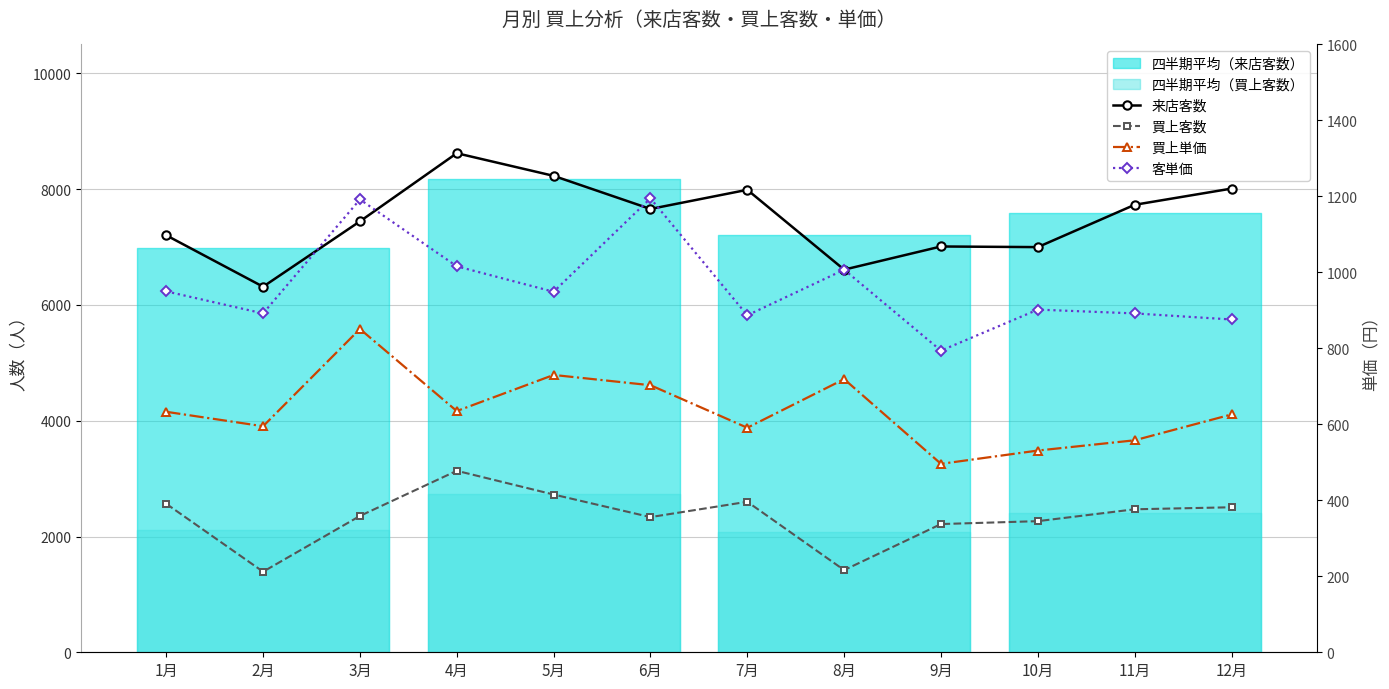

What is the difference between the 買上客数 values at 2月 and 3月?

963